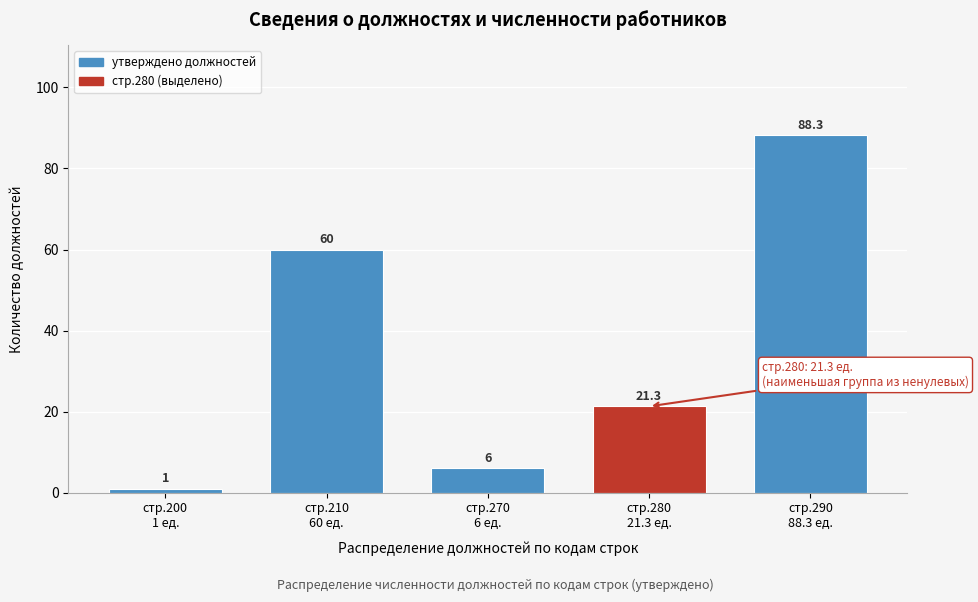

Reading right to left, transcribe all the data shown in this chart.

88.3	21.3	6.0	60.0	1.0